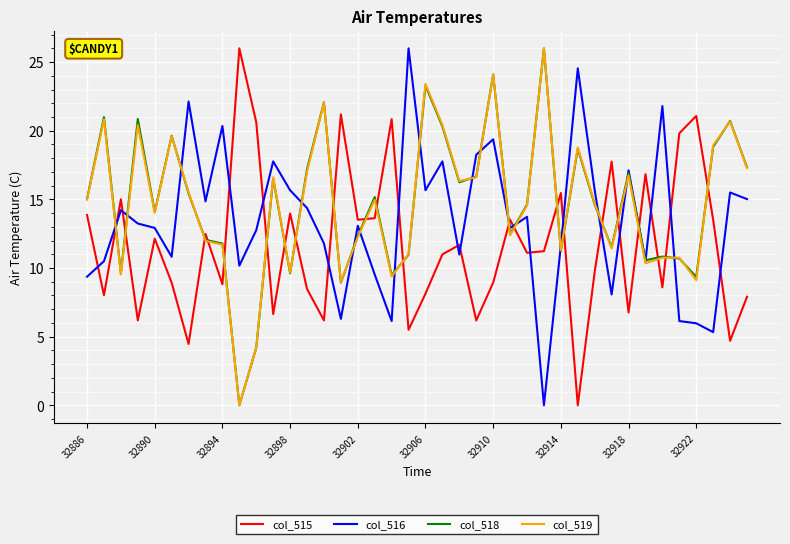

After their last crossing, which series has the higher values: col_515 or col_519?

col_519